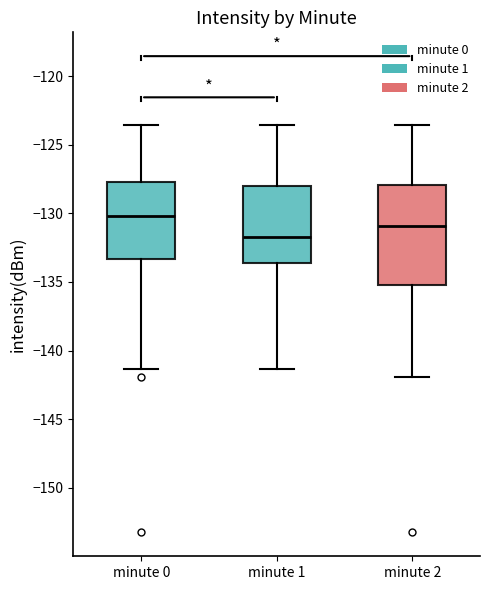

Reading left to right, transcribe this box plot: for each box, give where its median line is, the range the box spans, and where its two whiskers end, as read against the y-axis. The values are not printed on the chart, so give them approximately, as read against the axis.

minute 0: median -130.0, box -133.5 to -127.5, whiskers -141.5 to -123.5
minute 1: median -131.5, box -133.5 to -128.0, whiskers -141.5 to -123.5
minute 2: median -131.0, box -135.0 to -128.0, whiskers -142.0 to -123.5